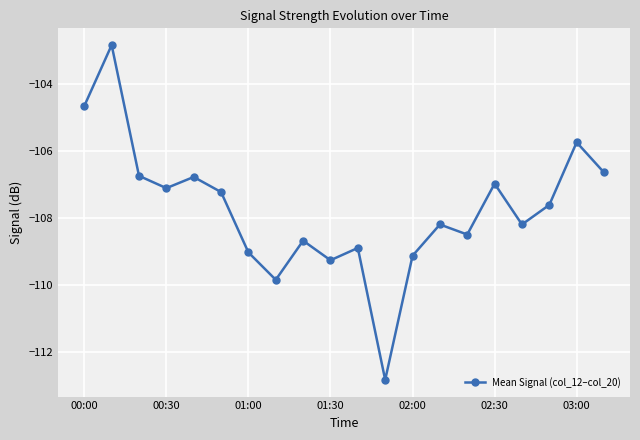

What is the value of the 6th point from the left?

-107.2